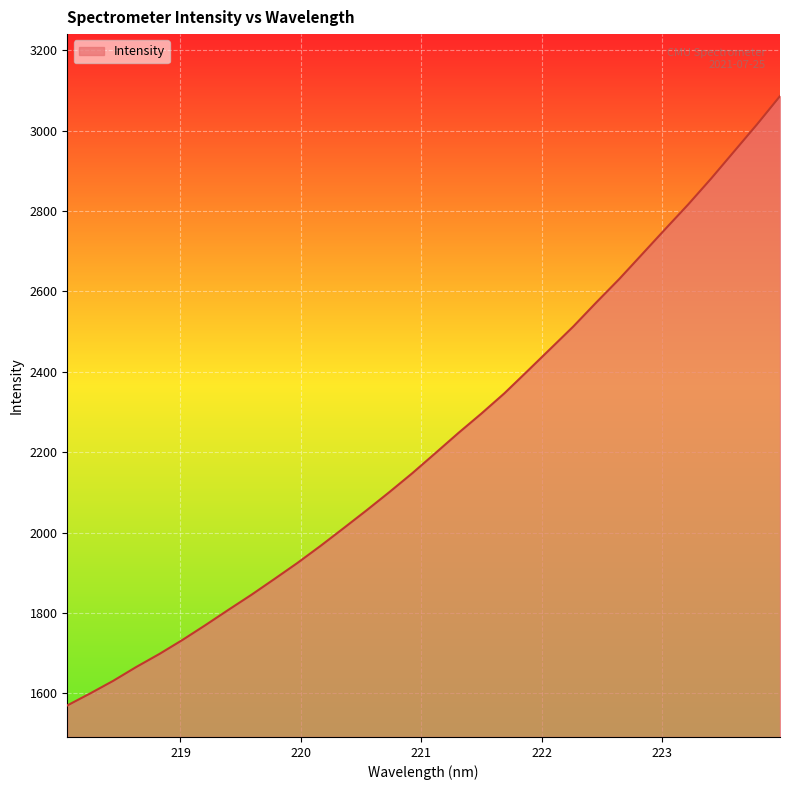

What is the greatest value displayed?

3086.2